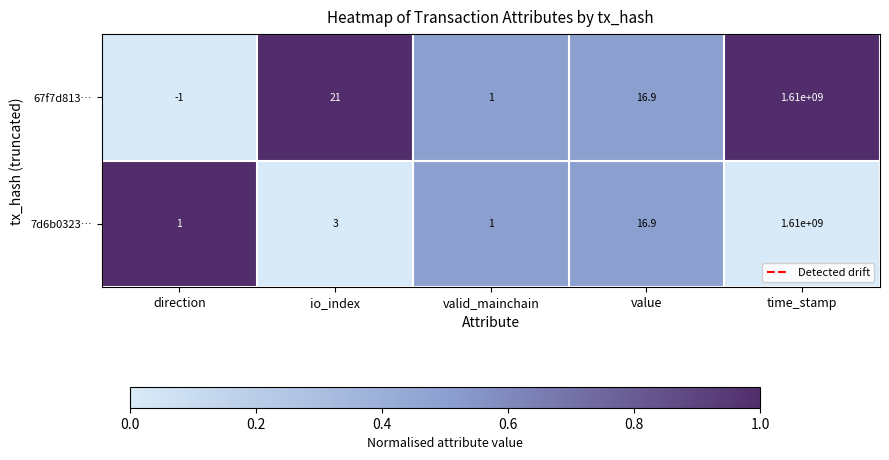

True or false: 67f7d813… has a value of 16.9 at value.

True